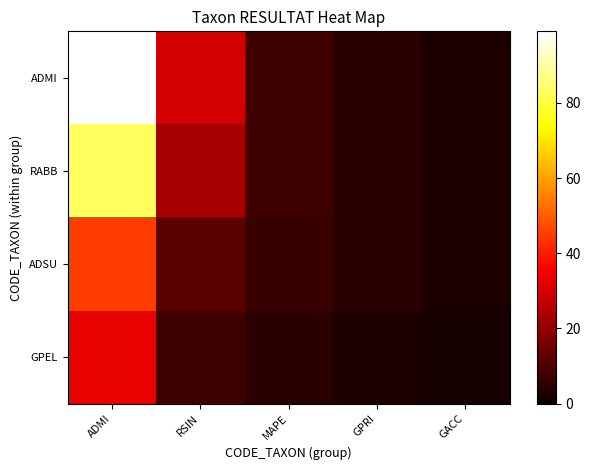

How many distinct data groups are displayed?

4